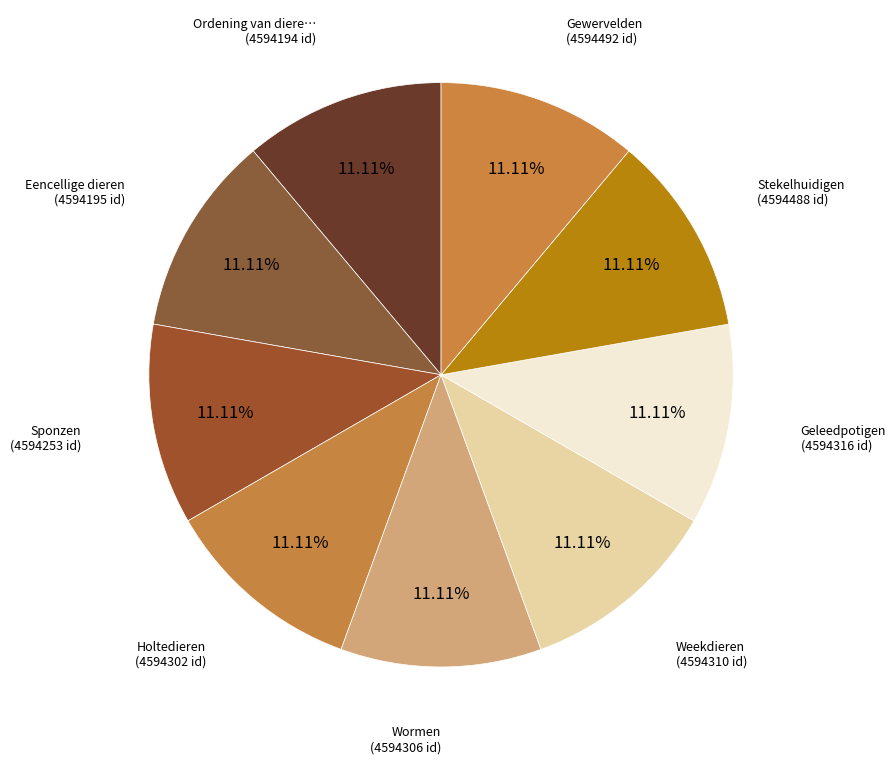

Which slice is the largest?

Gewervelden